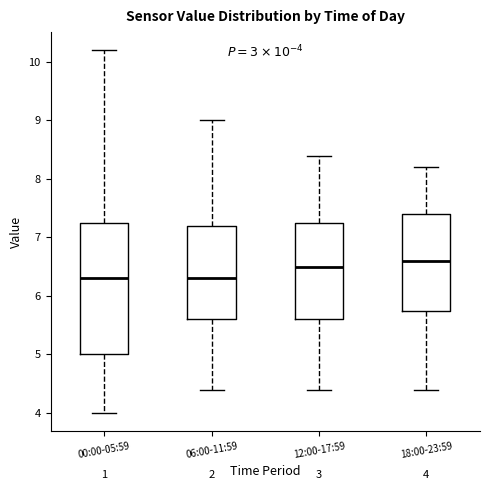

Comparing the boxes themselves (not the whiskers), which one is the tallest?

00:00-05:59